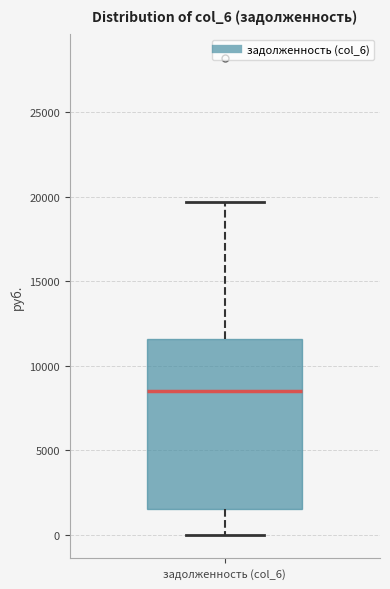

Read this box plot against the y-axis: the position of the median line, the range covered by the box, and the ends of both whiskers. The values are not printed on the chart, so give them approximately, as read against the axis.

median 8500, box 1500 to 11500, whiskers 0 to 19500